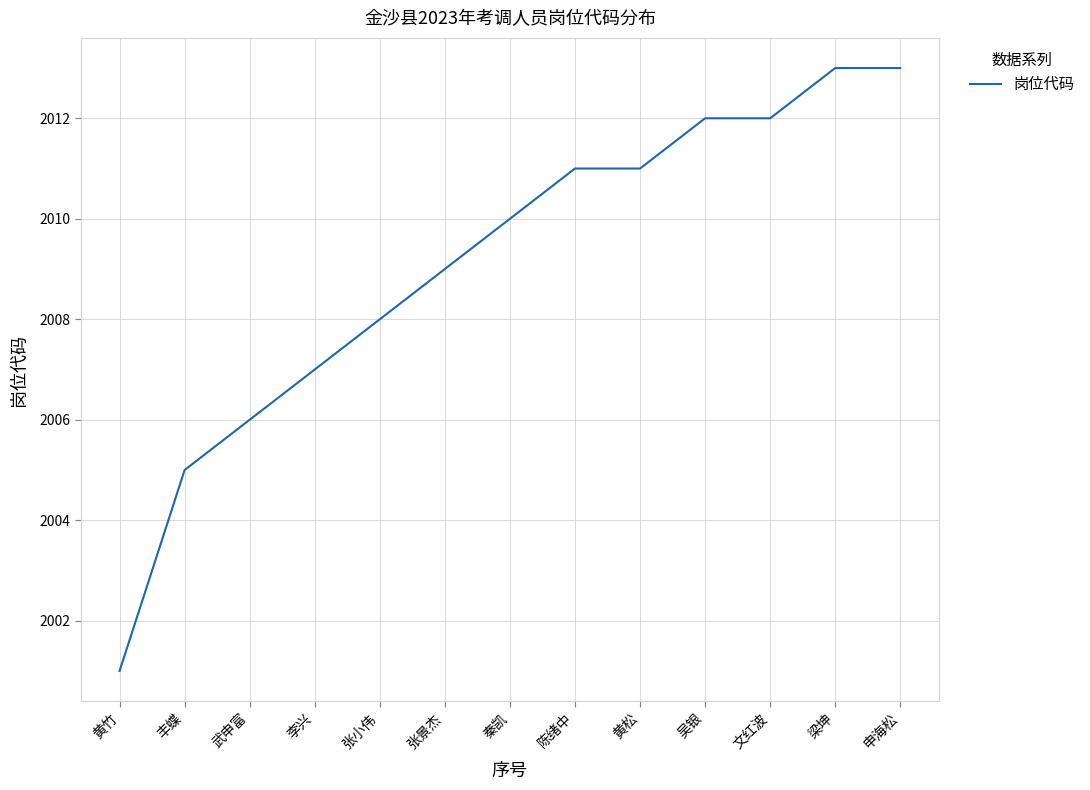

What is the approximate value at 张景杰, to the nearest 10?

2010